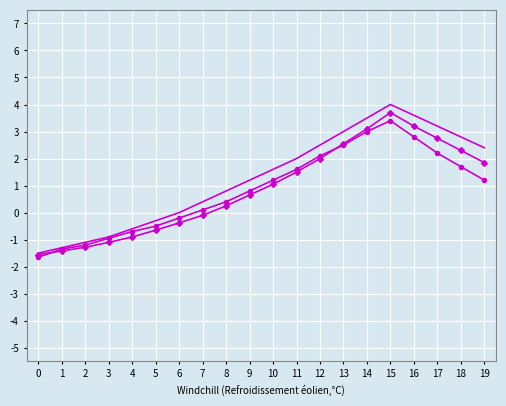

At which category is the sum across all series the highest?

15